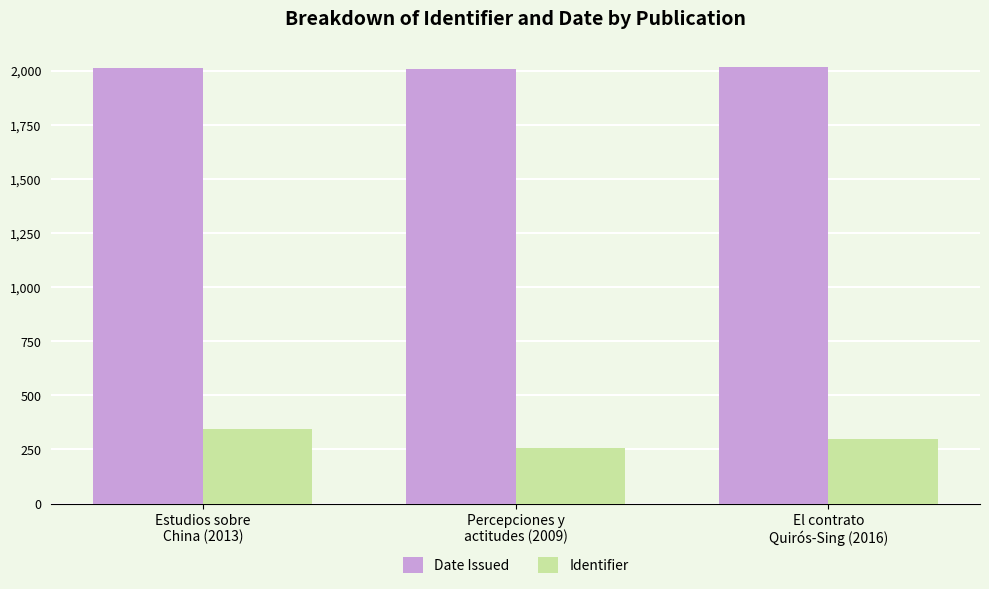

Rank the series at Percepciones y
actitudes (2009) from lowest to highest value.

Identifier, Date Issued